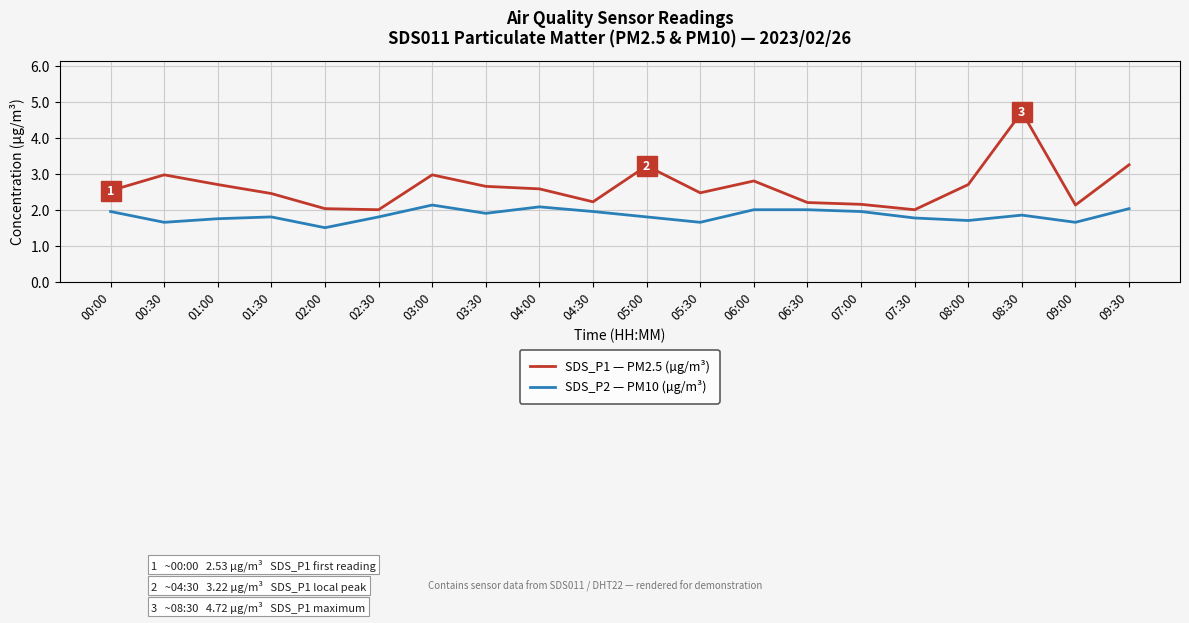

What is the average value of the SDS_P2 — PM10 (µg/m³) series?

1.8